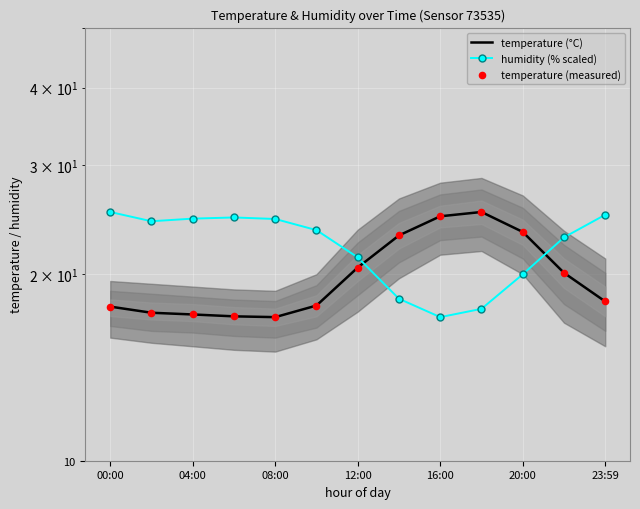

Which series has the widest spread of Y values?

temperature (°C)